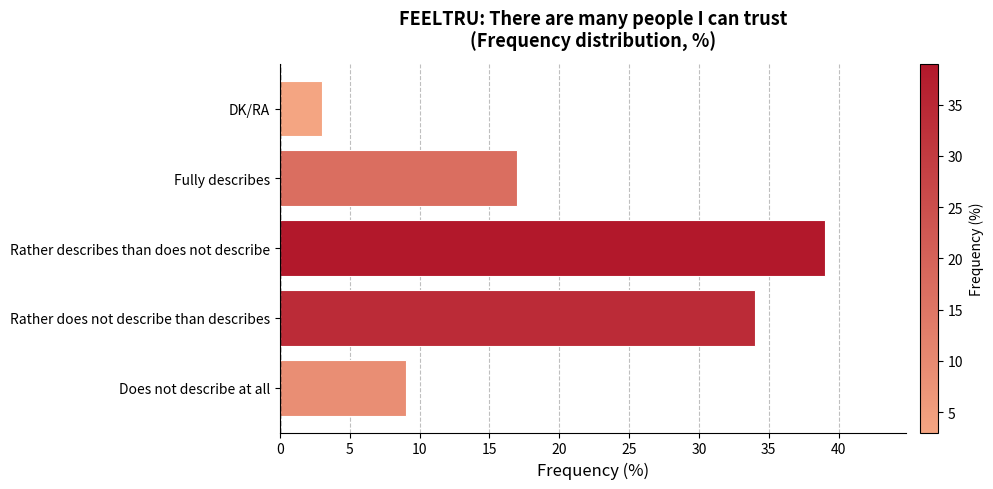

Reading bottom to top, list all the values displayed in this chart.

Does not describe at all=9	Rather does not describe than describes=34	Rather describes than does not describe=39	Fully describes=17	DK/RA=3